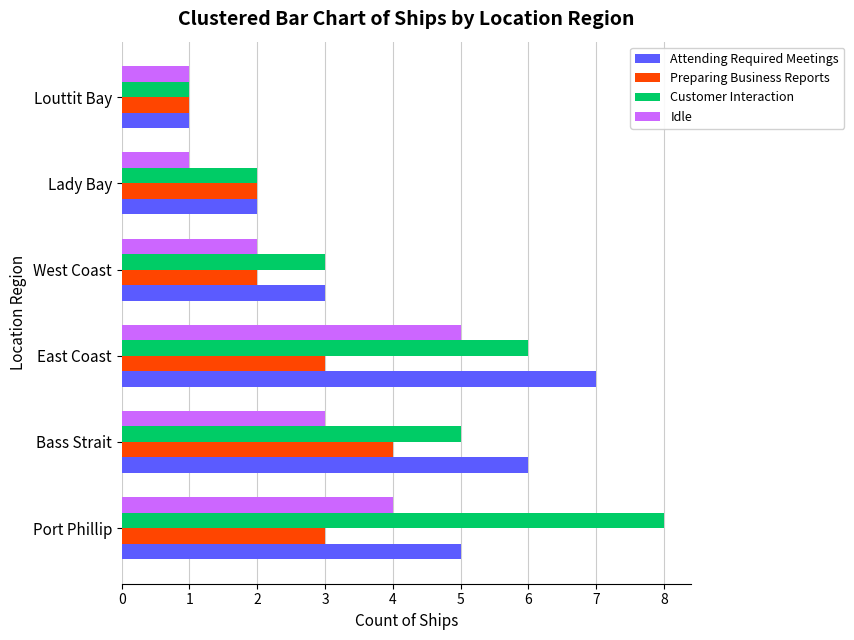

True or false: Customer Interaction has a value of 3 at Lady Bay.

False